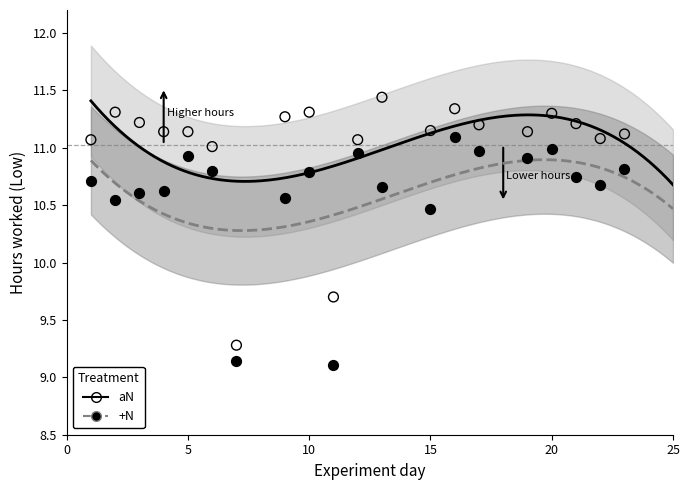

Which series contains the highest Y value?

aN